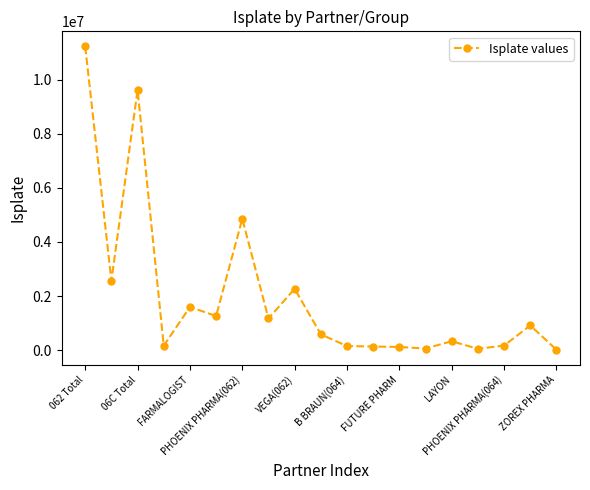

What is the value of the 9th point from the left?

2270169.7